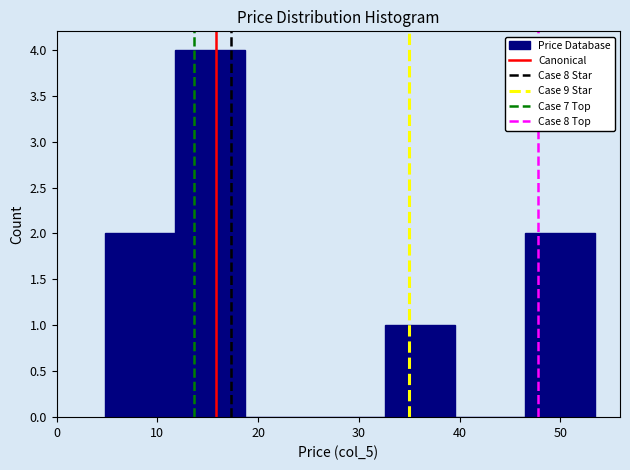

Reading left to right, list every bar in this chart as the range it spans on the x-axis followed by its height. Neither the bar edges nor the heights are printed on the chart, so give them approximately, as read against the axes.

5 to 12: 2
12 to 19: 4
19 to 26: 0
26 to 33: 0
33 to 40: 1
40 to 47: 0
47 to 54: 2